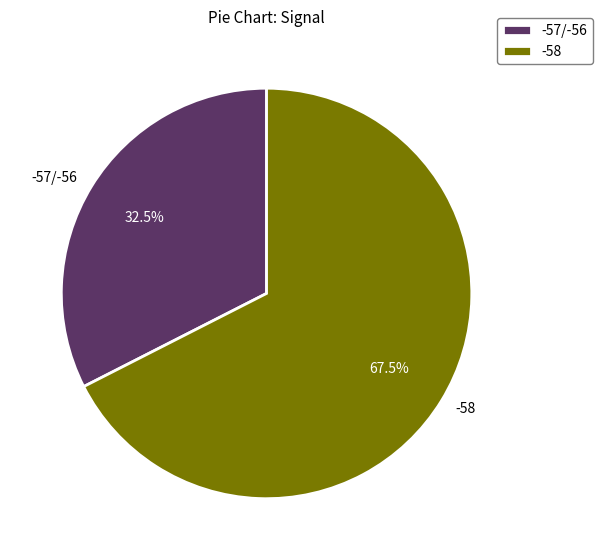

Is the sum of -57/-56 and -58 greater than half?

Yes